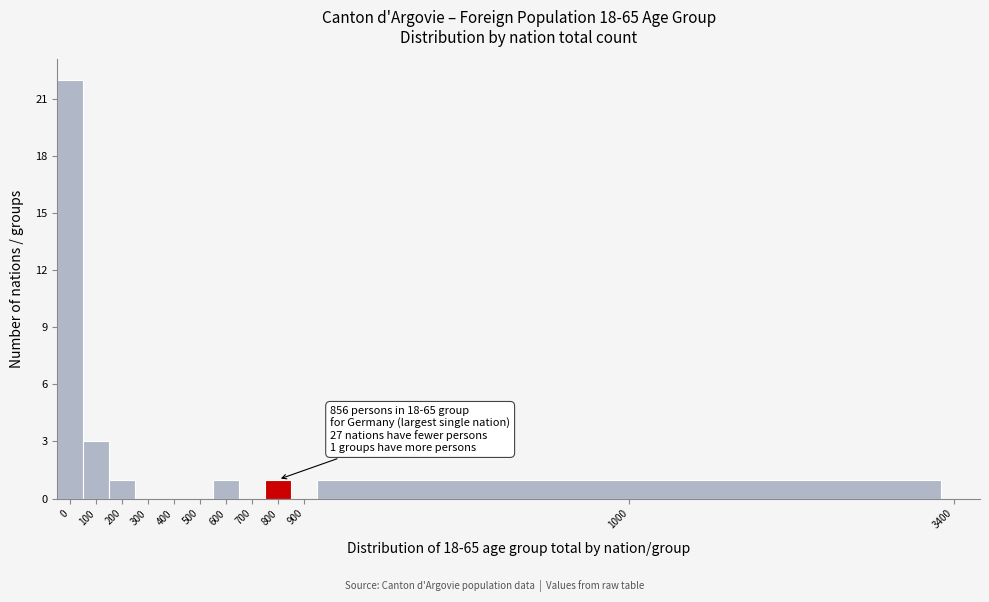

Reading left to right, what are all the values shown in this chart?

0=22	100=3	200=1	300=0	400=0	500=0	600=1	700=0	800=1	900=0	1000=1	3400=0